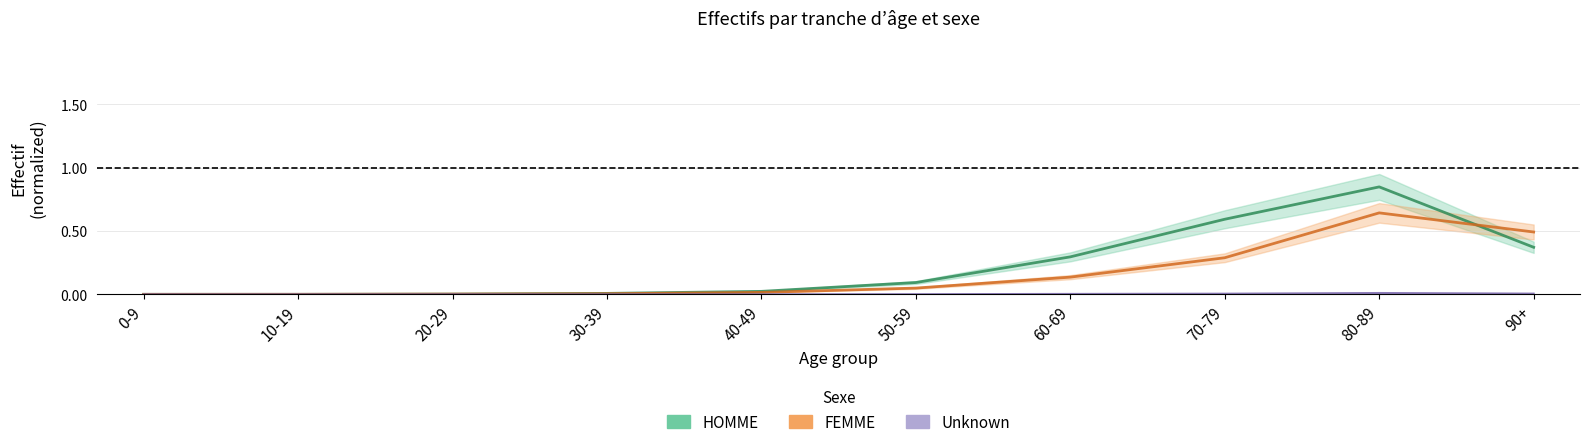

List the labels in order of HOMME value, largest first.

80-89, 70-79, 90+, 60-69, 50-59, 40-49, 30-39, 20-29, 10-19, 0-9